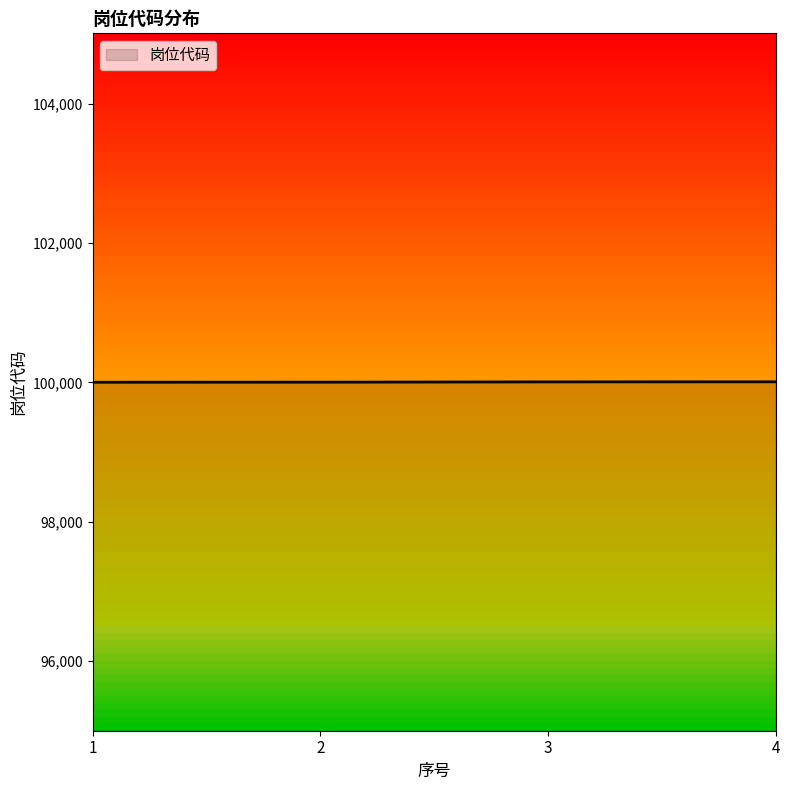

What is the change in value from 2 to 3?

+4